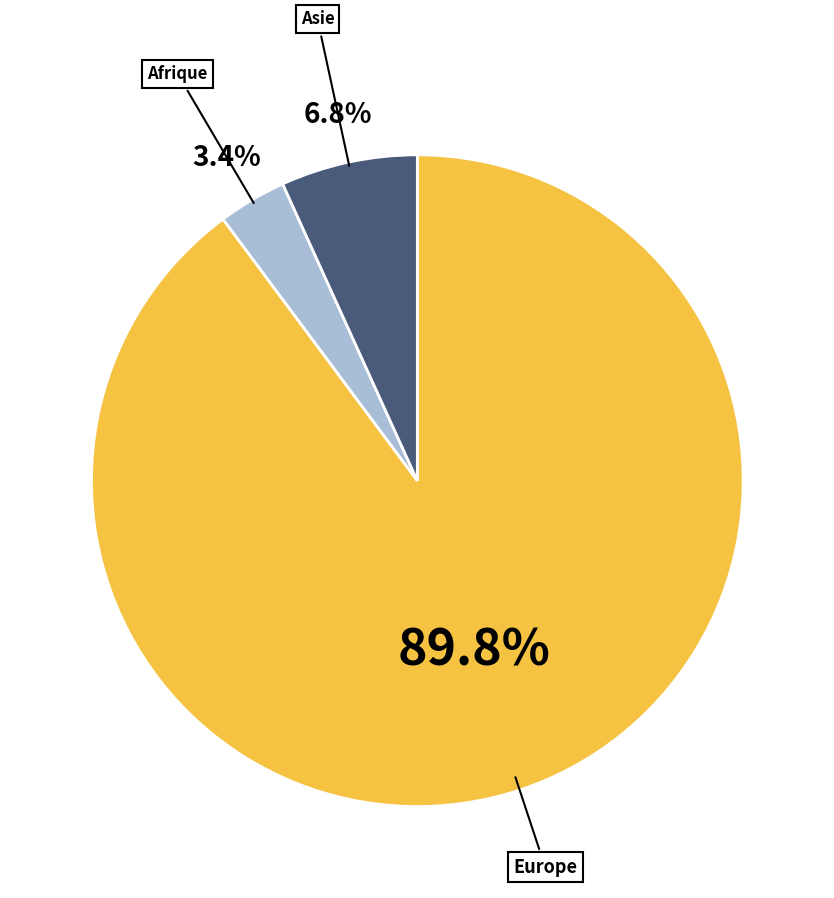

True or false: Afrique accounts for 15% of the total.

False